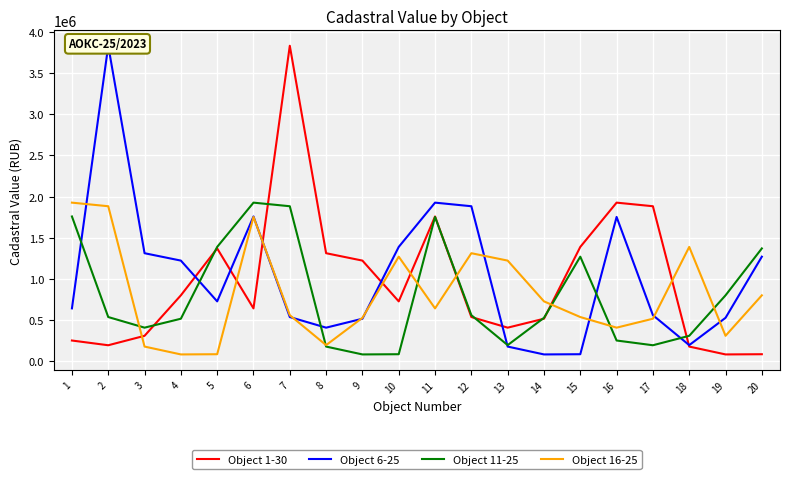

How many data points in Object 11-25 are less than 538222?

10